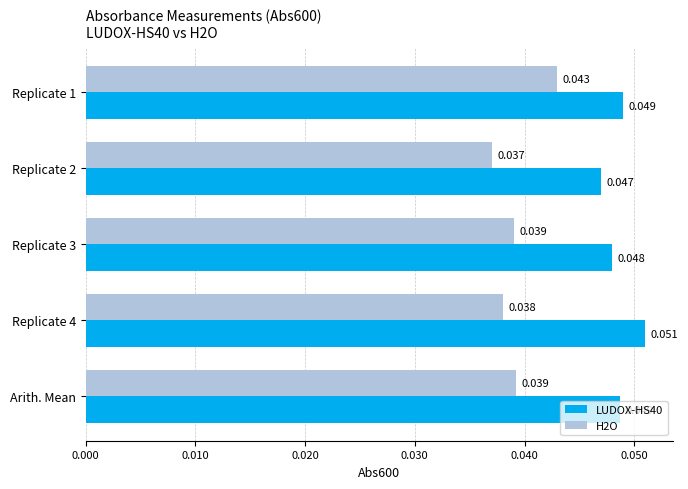

Is the value of H2O at Replicate 1 greater than the value of LUDOX-HS40 at Replicate 4?

No